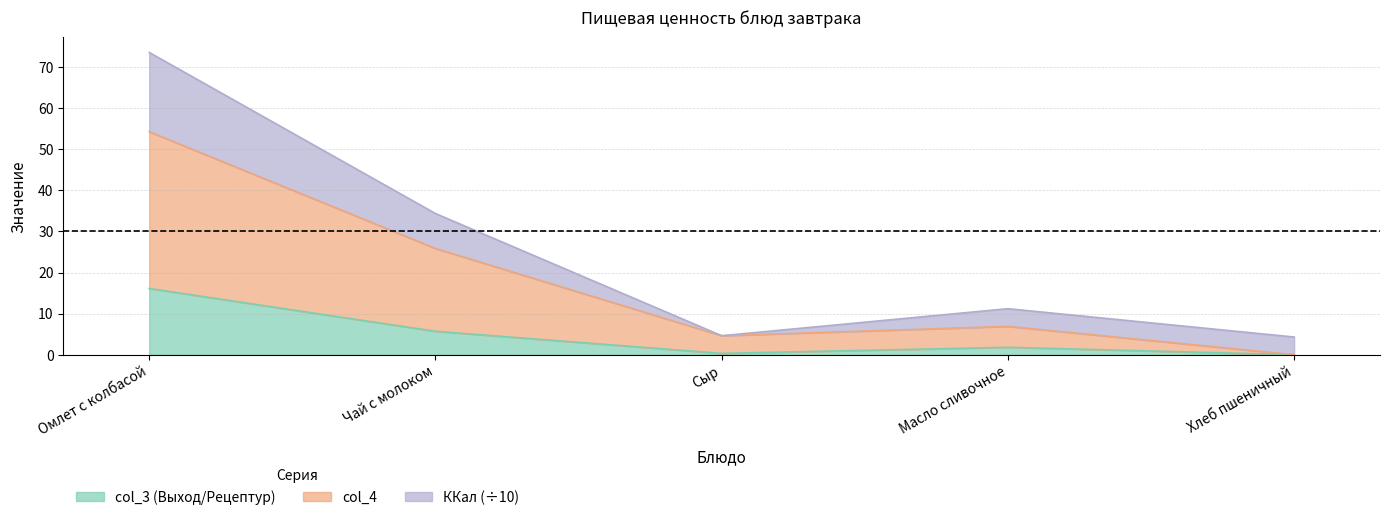

What is the average value of the col_3 (Выход/Рецептур) series?

4.8